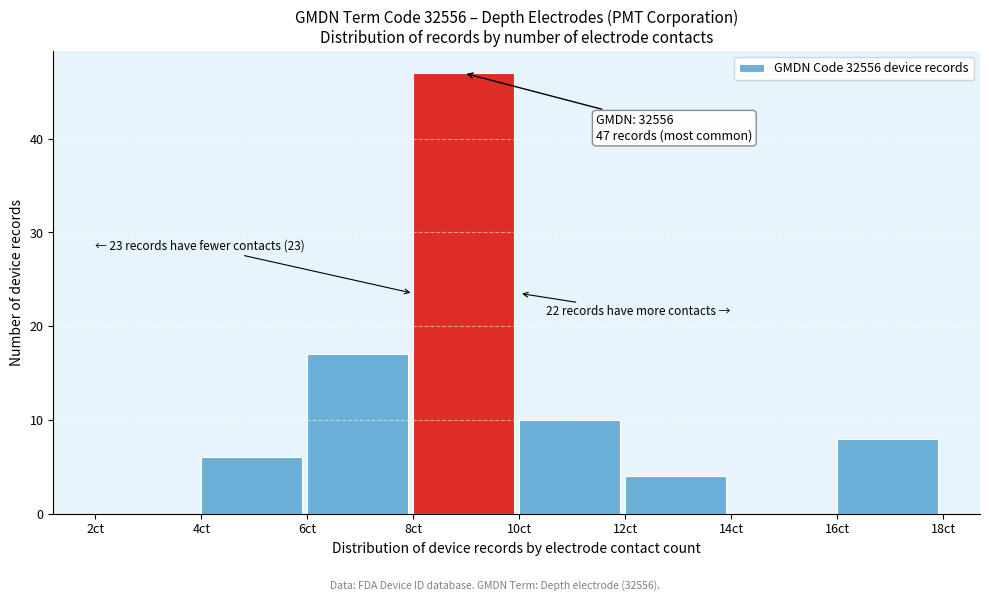

Over which range of the x-axis is the bar tallest?

8 to 10